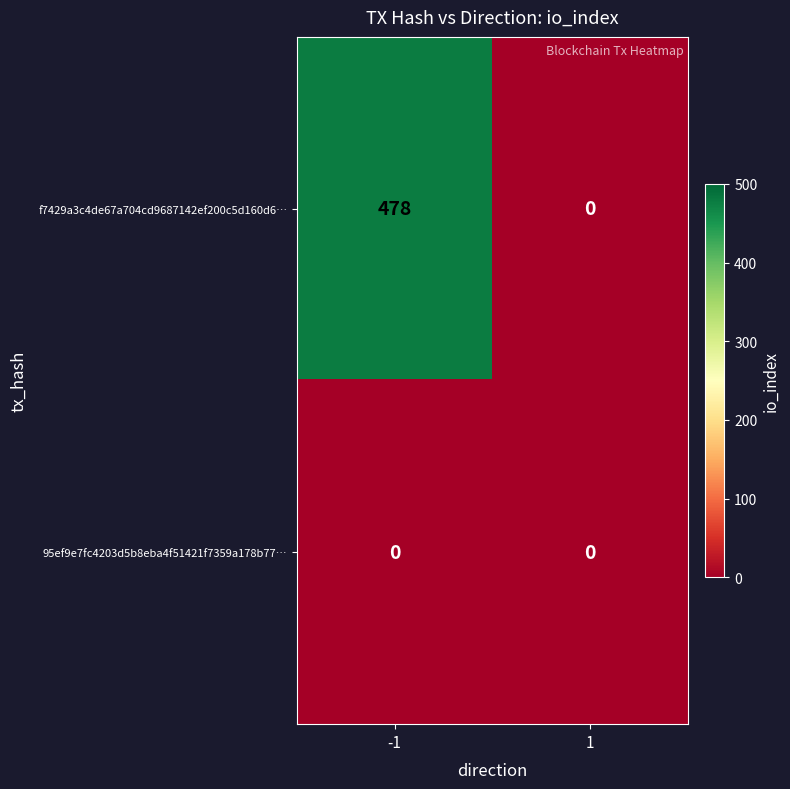

At how many categories does at least one series exceed 155?

1